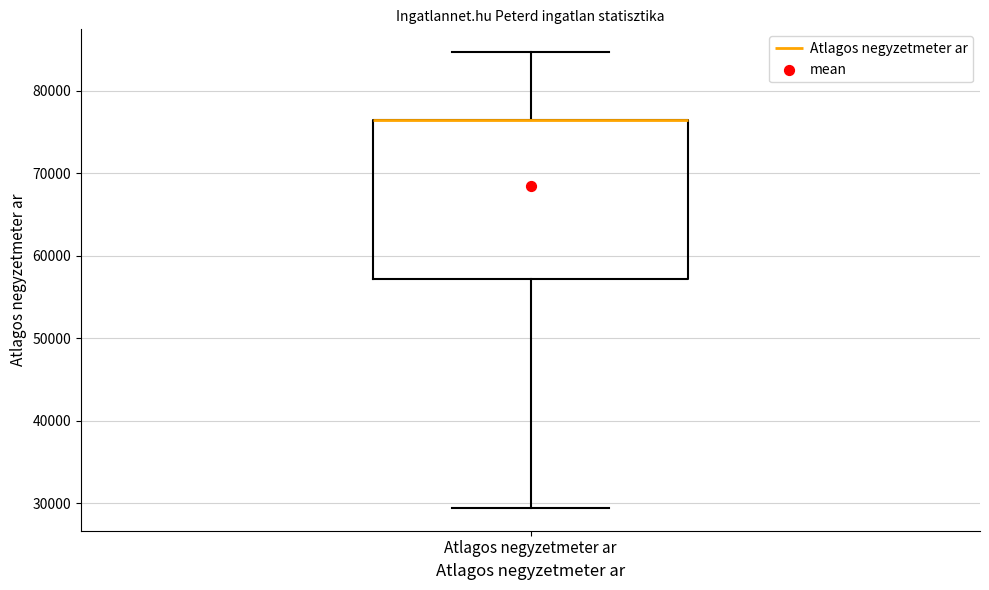

Read this box plot against the y-axis: the position of the median line, the range covered by the box, and the ends of both whiskers. The values are not printed on the chart, so give them approximately, as read against the axis.

median 76000 (drawn on the box's upper edge), box 57000 to 76000, whiskers 29000 to 85000